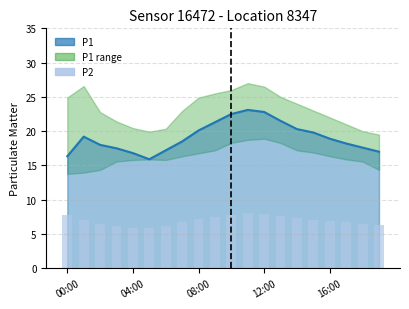

Rank the categories by value from highest to lowest.

11, 12, 10, 00:00, 13, 9, 14, 8, 15, 04:00, 16, 7, 17, 08:00, 18, 19, 12:00, 6, 16:00, 5